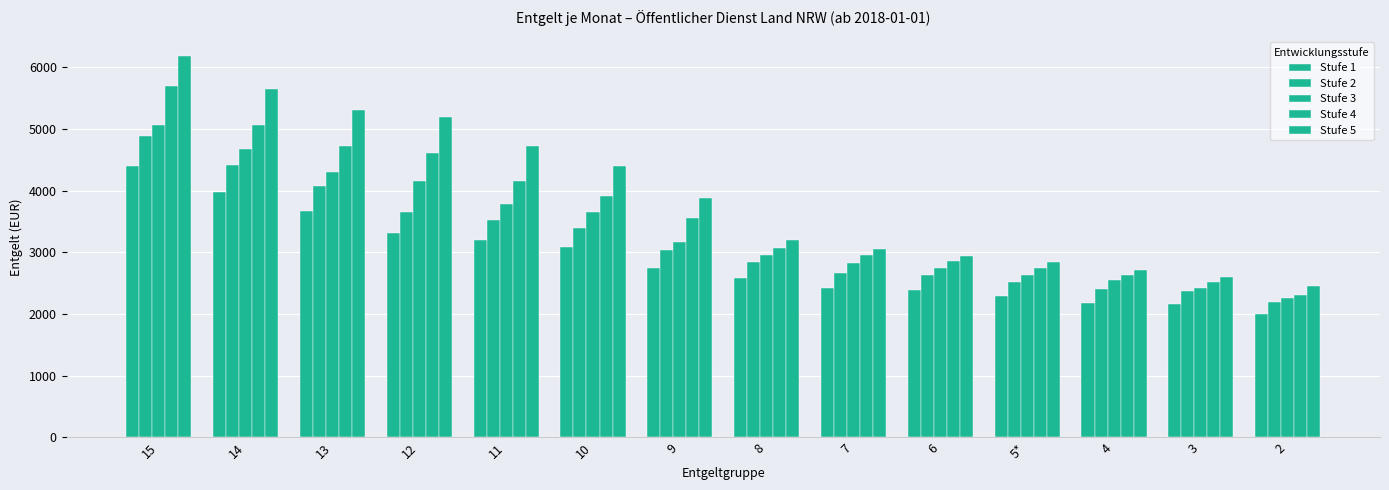

Are the bars horizontal?

No